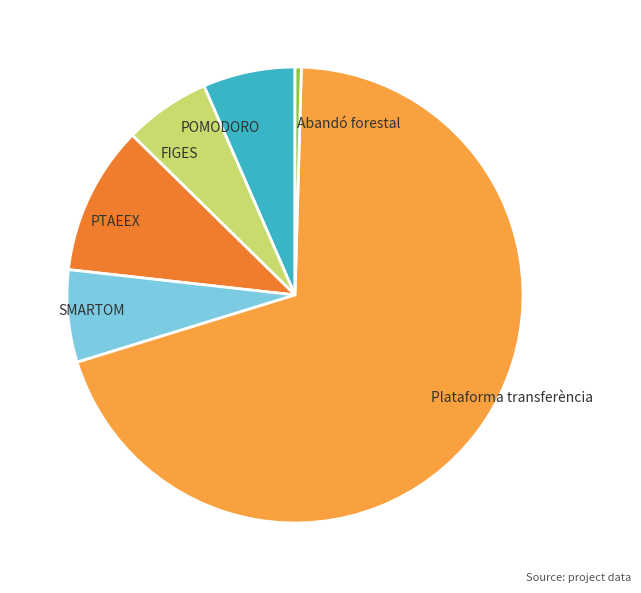

Do SMARTOM and FIGES together represent more than half of the pie?

No